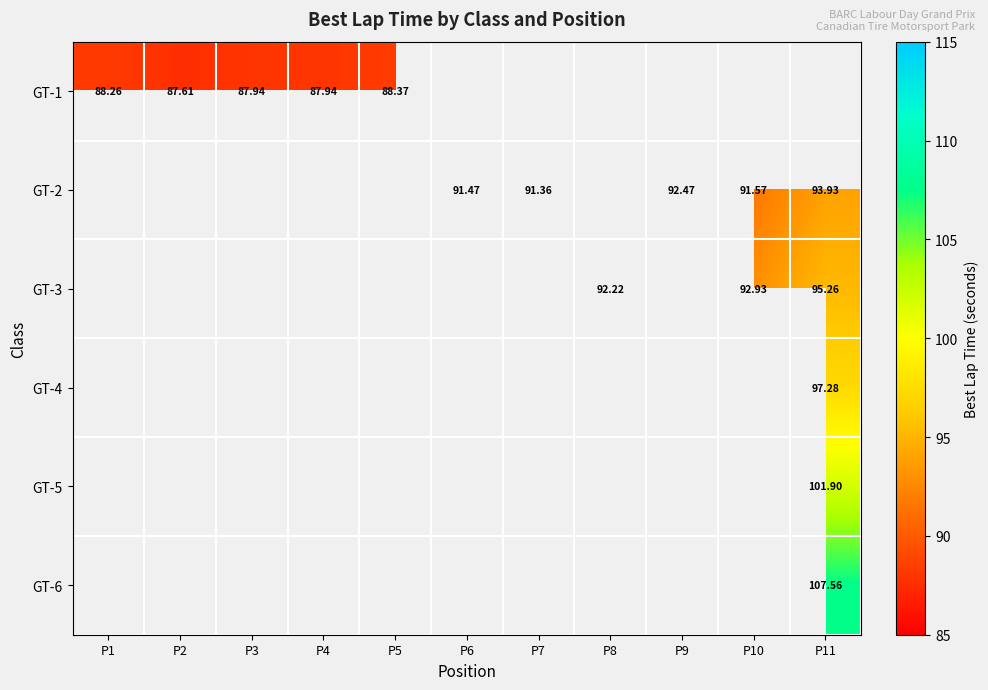

Which has a higher value, P1 or P6?

P6